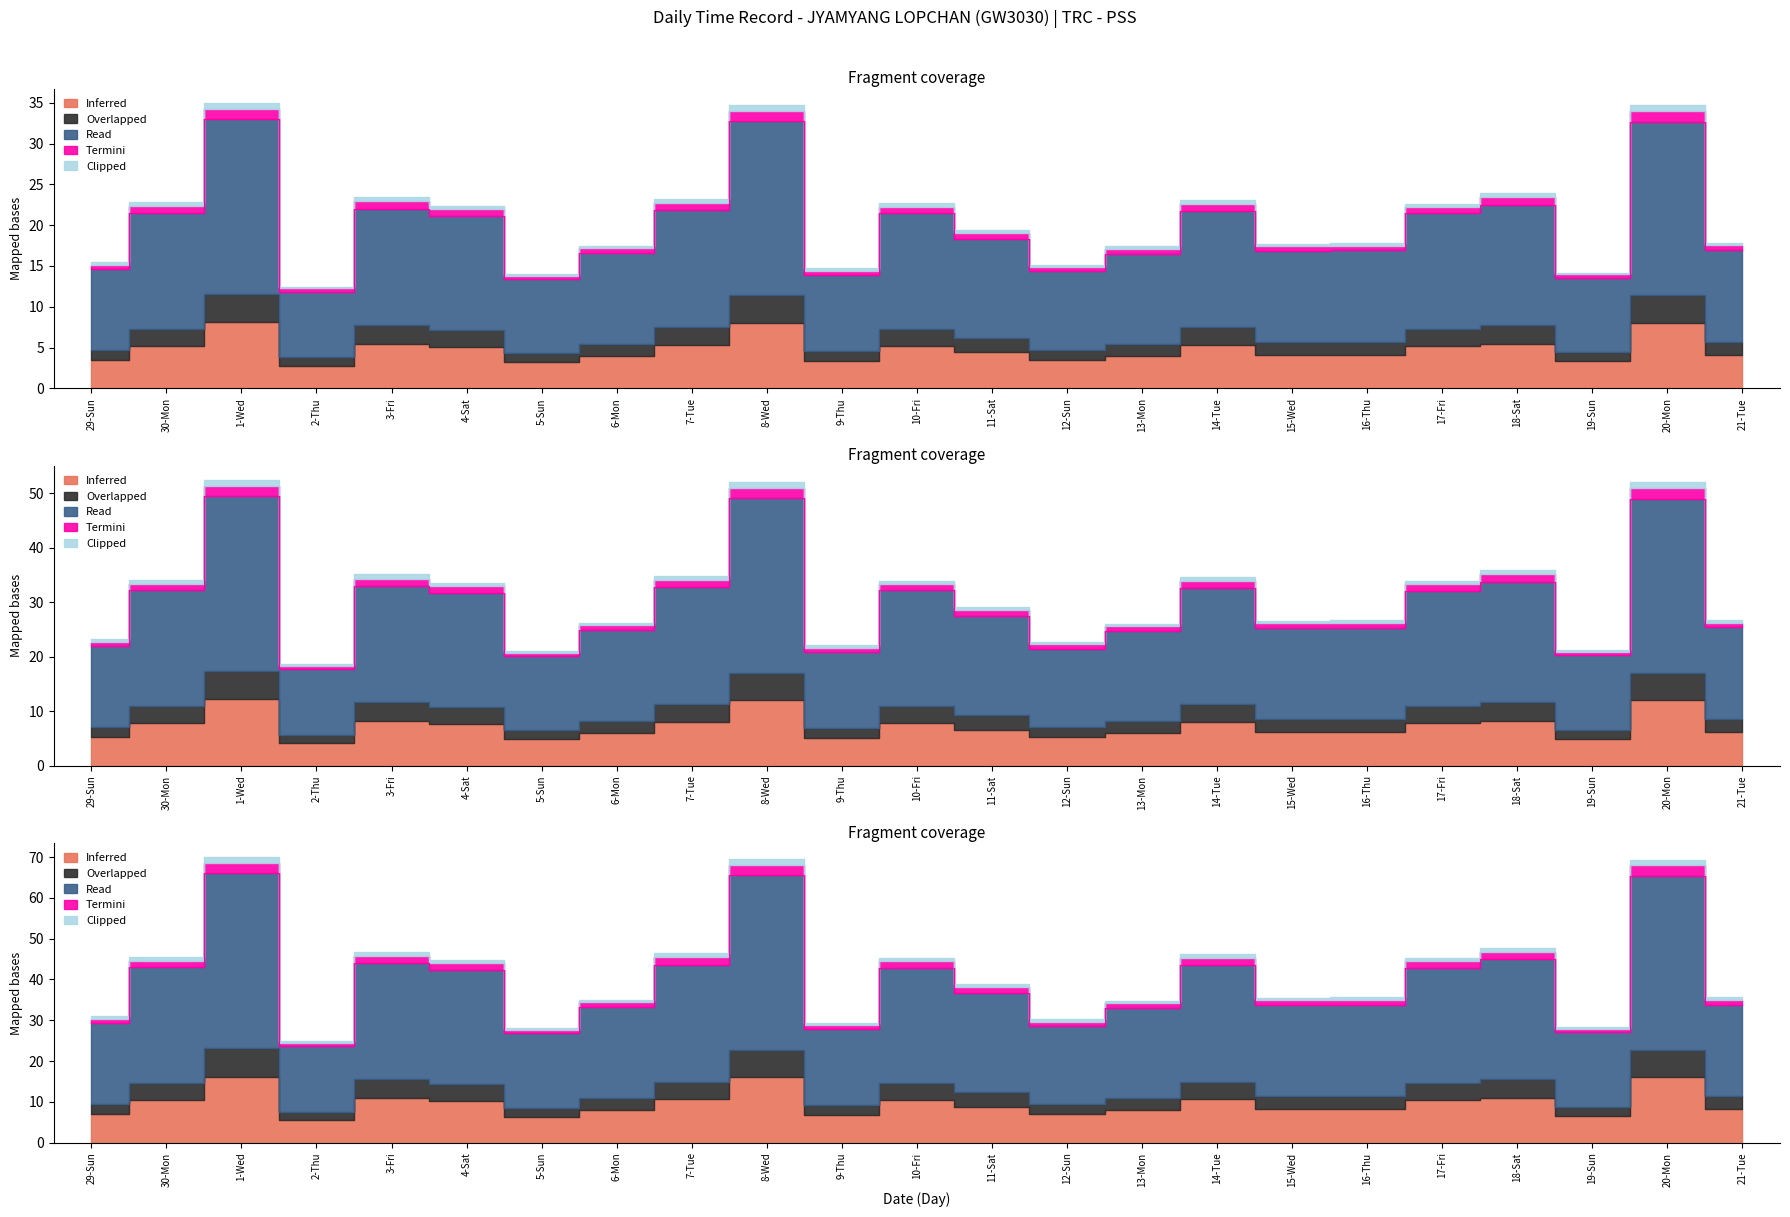

Where is the first local maximum for Read?

1-Wed